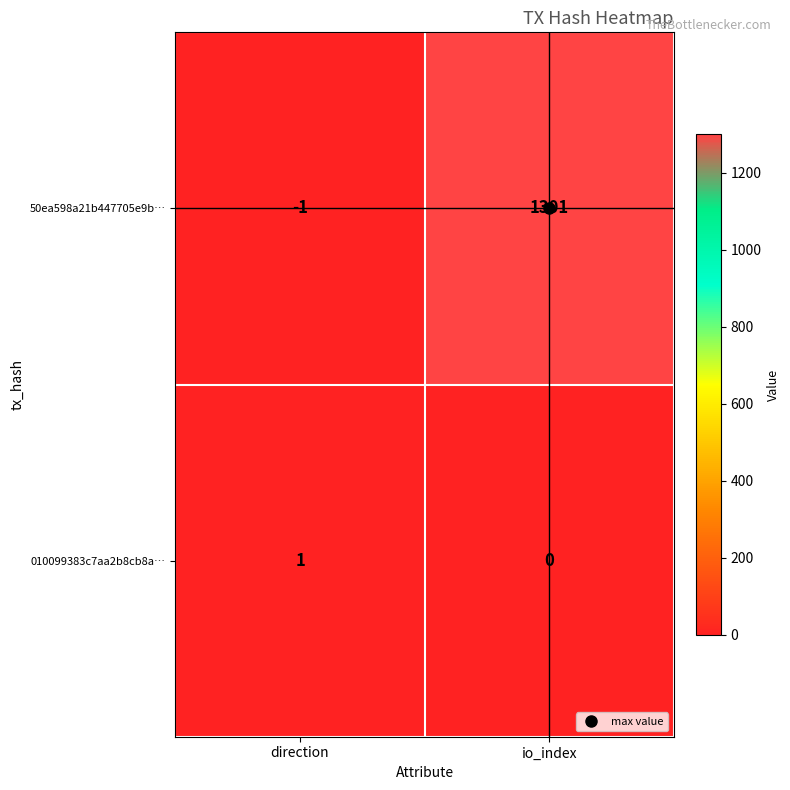

What is the minimum value shown in the chart?

-1